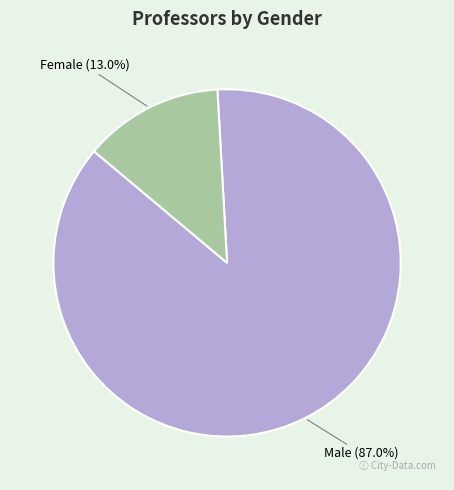

To the nearest percent, what is the difference between the Male and Female slice percentages?

74%